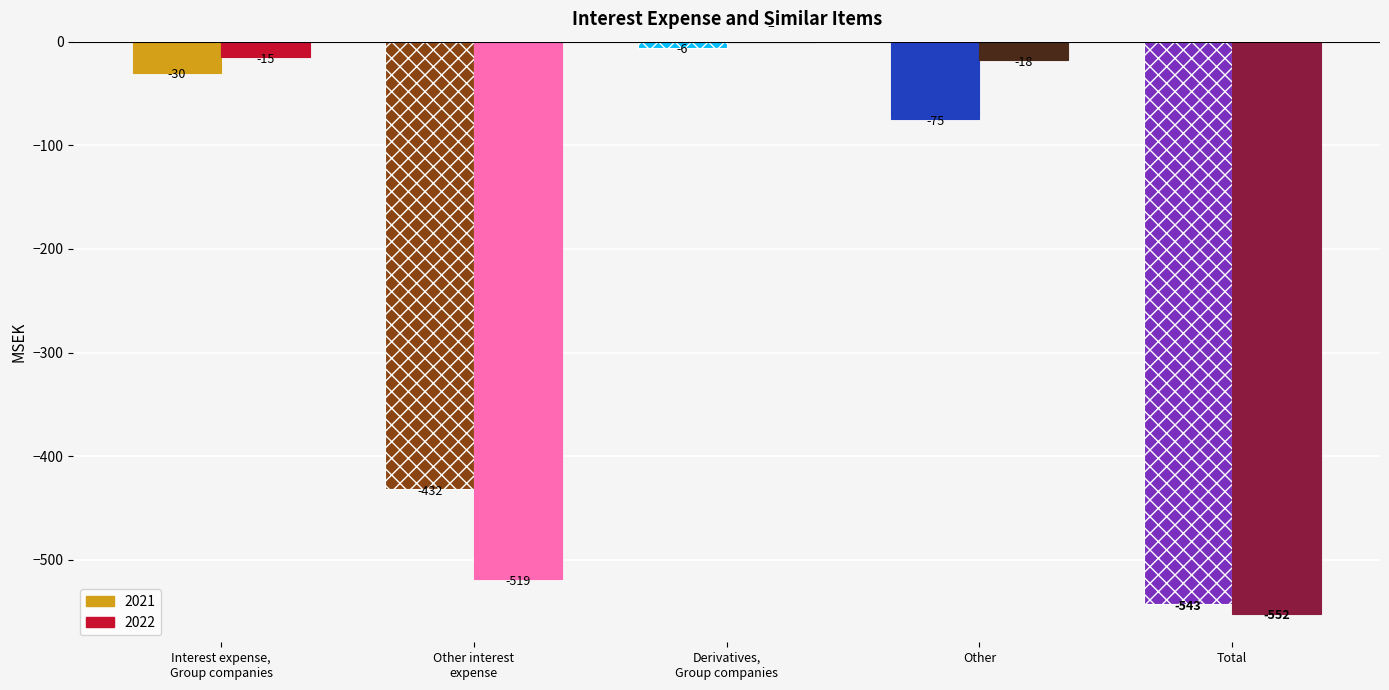

What is the difference between the highest and lowest values at Other?

57